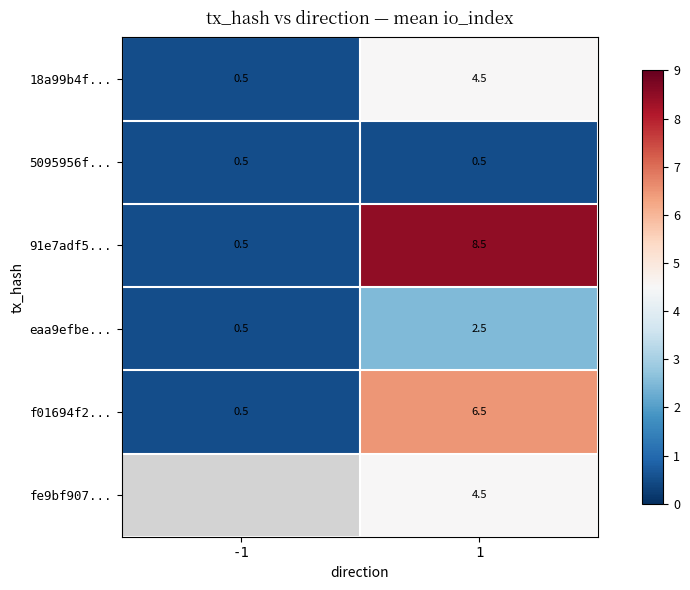

What is the total value across all series at 1?

27.0